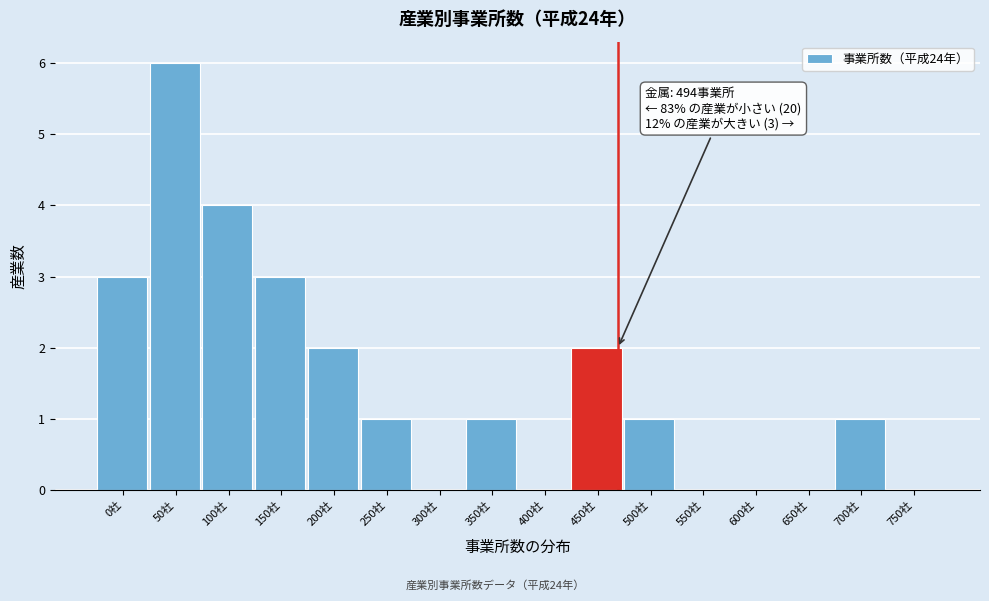

Reading left to right, what are all the values shown in this chart?

0社=3	50社=6	100社=4	150社=3	200社=2	250社=1	300社=0	350社=1	400社=0	450社=2	500社=1	550社=0	600社=0	650社=0	700社=1	750社=0